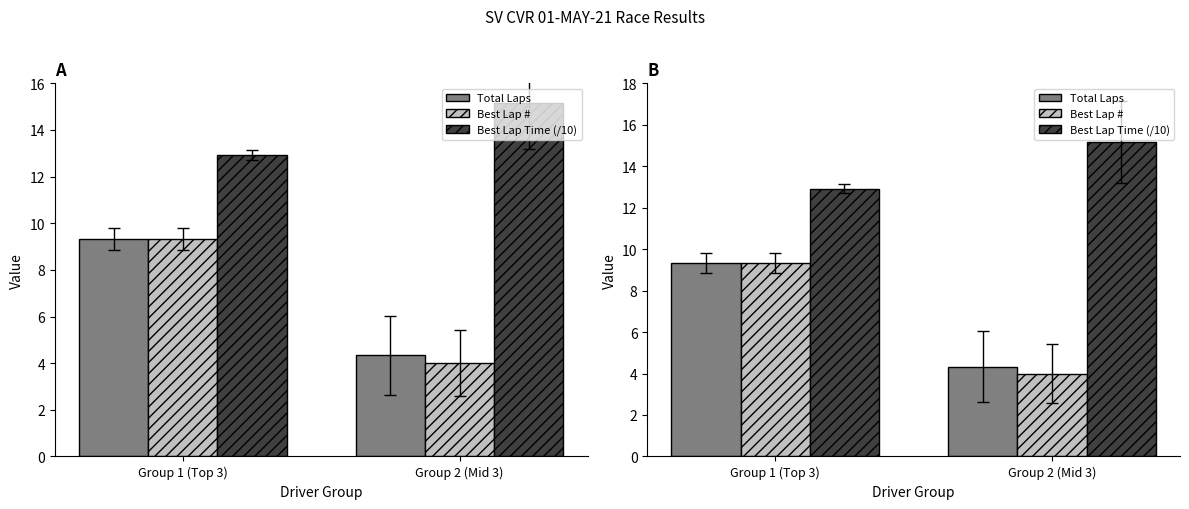

What is the greatest value displayed?

15.2